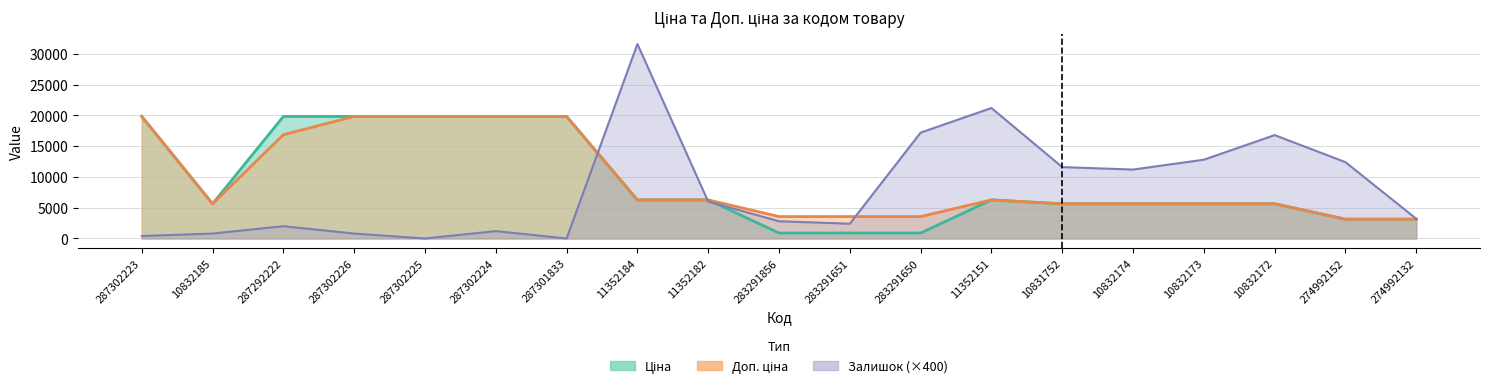

Read the Доп. ціна value at 283291651.

3559.7